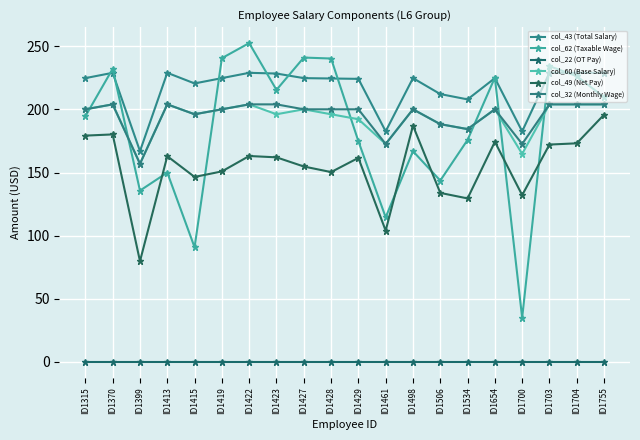

Rank the series by their maximum value, from highest to lowest.

col_62 (Taxable Wage), col_43 (Total Salary), col_60 (Base Salary), col_32 (Monthly Wage), col_49 (Net Pay), col_22 (OT Pay)